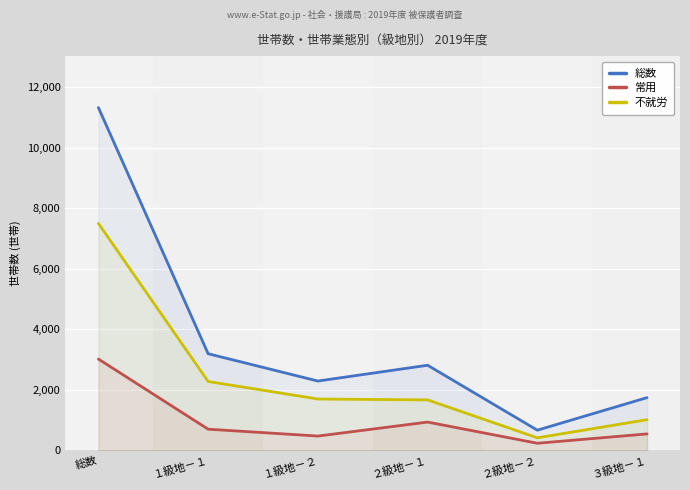

What is the maximum value shown in the chart?

11327